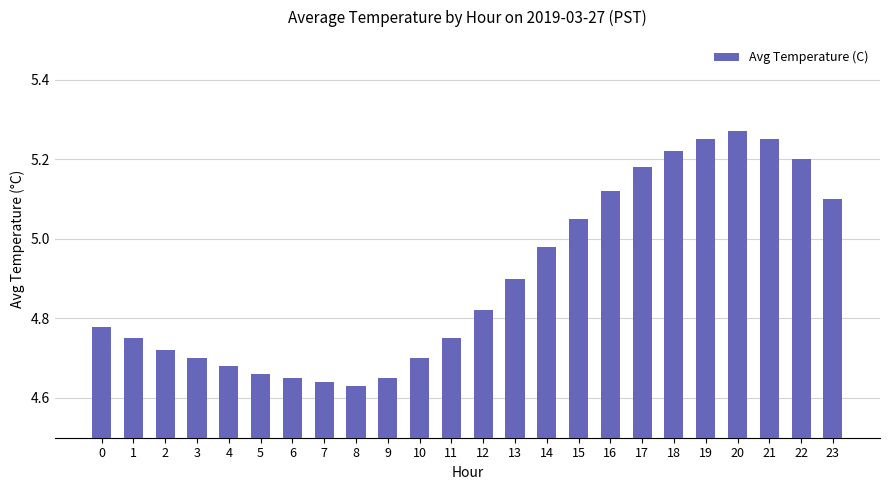

What is the ratio of the value at 7 to the value at 21?

0.9